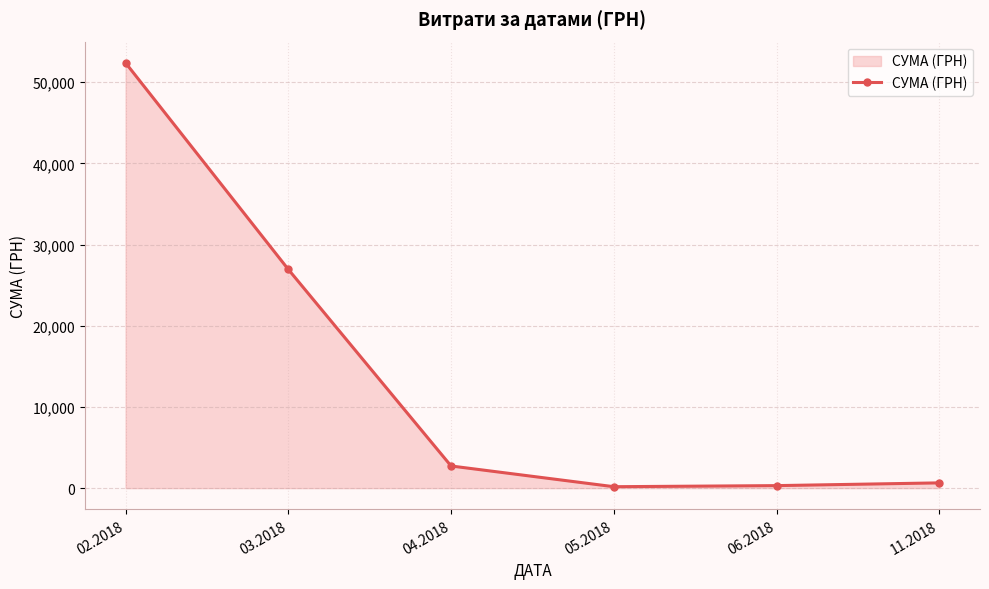

Approximately how many times larger is the value at 06.2018 compared to 04.2018?

0.1